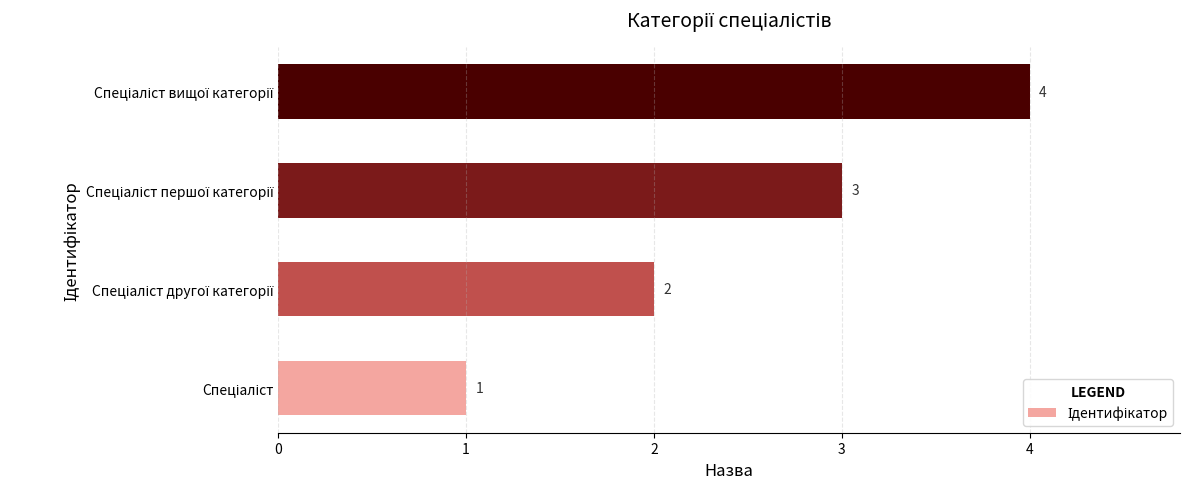

What is the smallest value displayed?

1